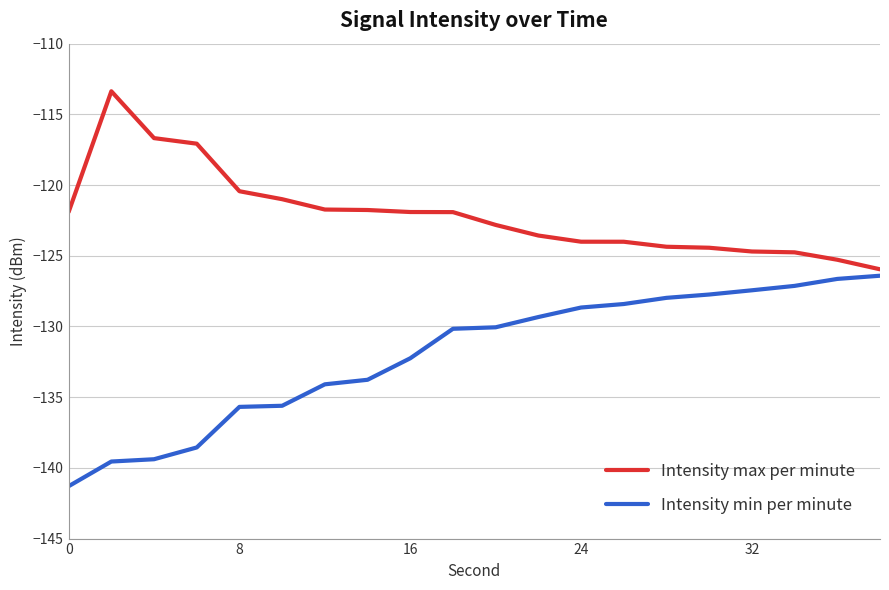

List the series in order of their overall mean, highest first.

Intensity max per minute, Intensity min per minute